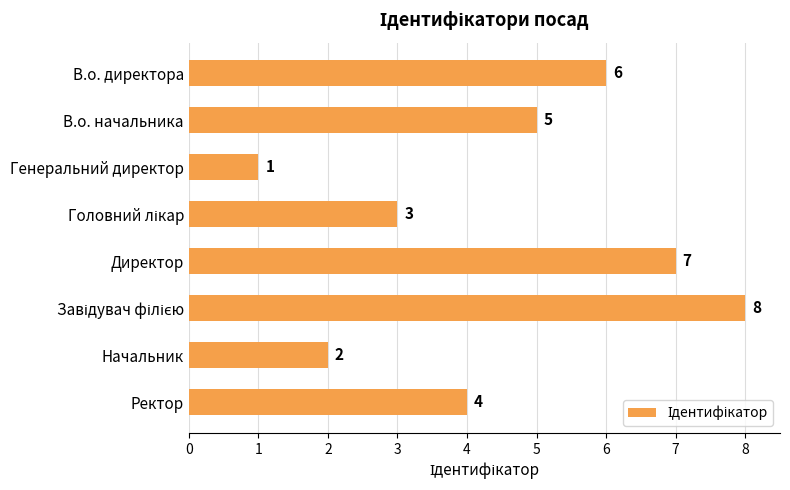

How many bars are there in total?

8